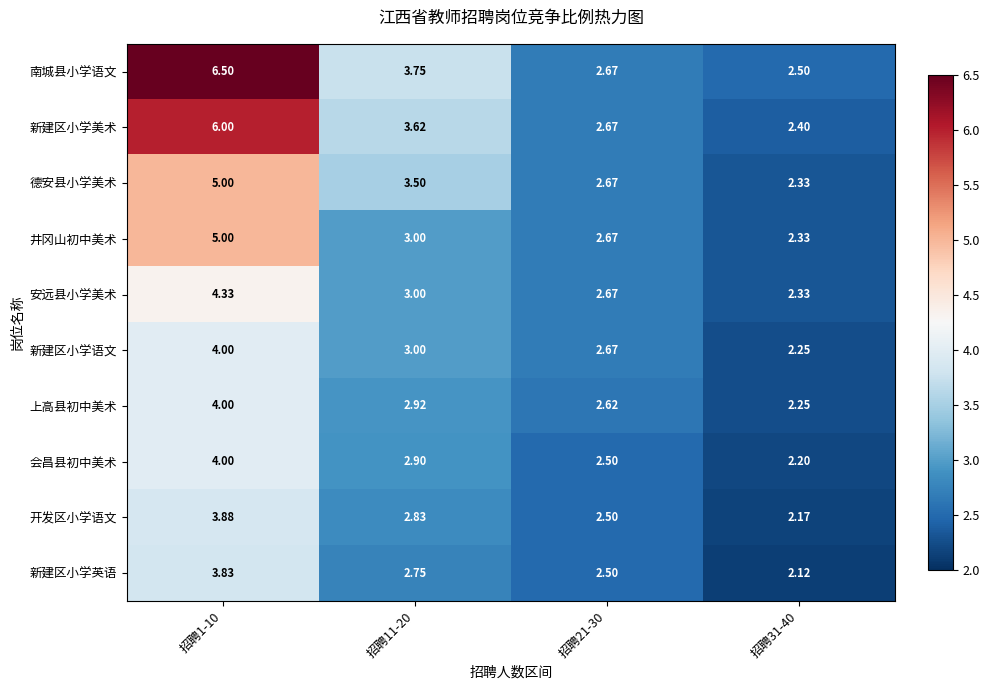

Between 招聘1-10 and 招聘11-20, which series saw the biggest shift?

南城县小学语文